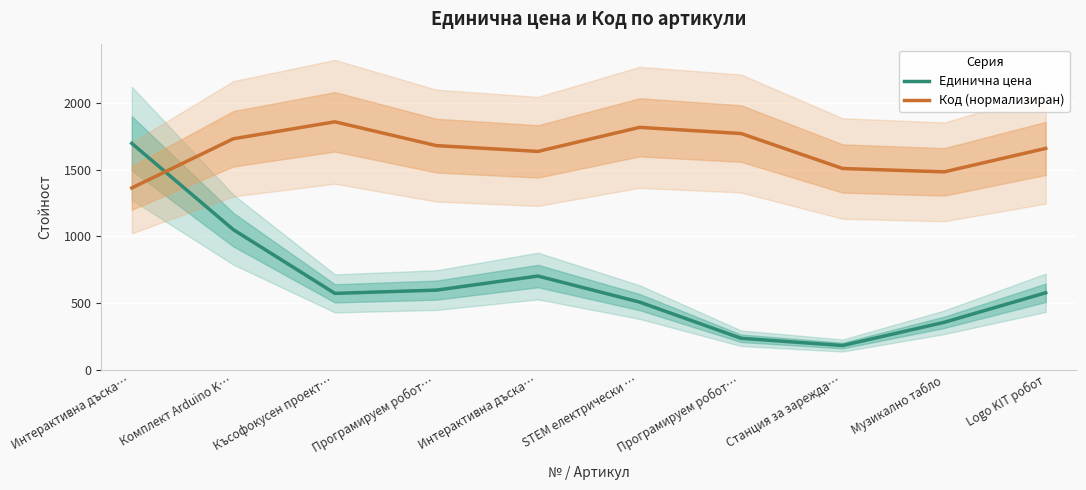

What is the label of the 10th point from the left?

Logo KIT робот